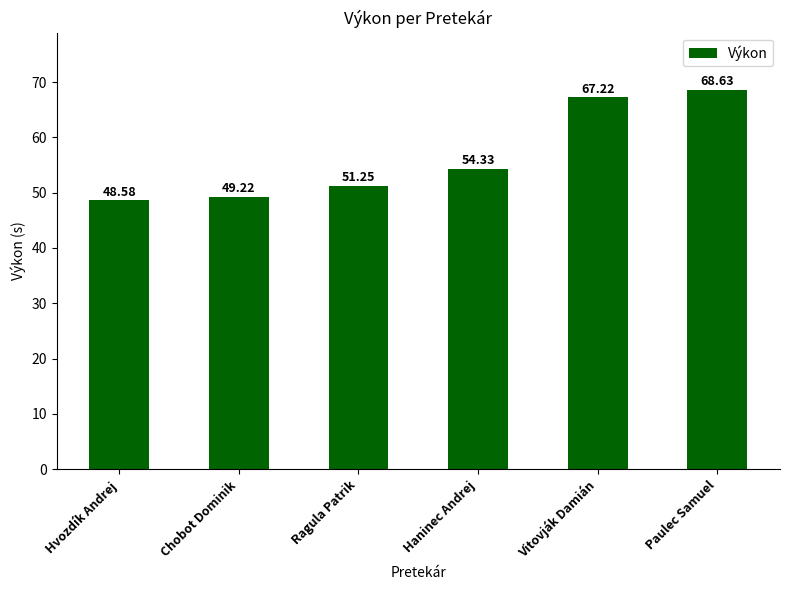

Is it true that the value at Chobot Dominik is 49.2?

True